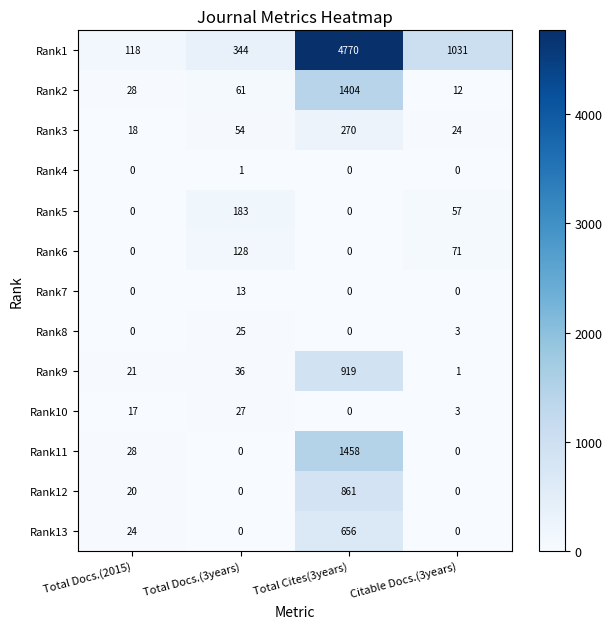

How many categories are shown in the chart?

4